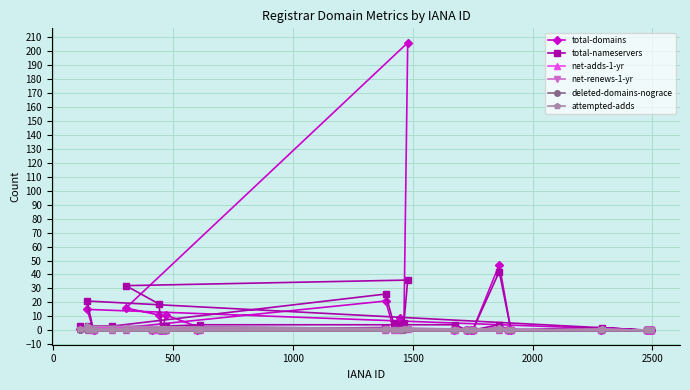

What is the maximum value for total-domains?

206